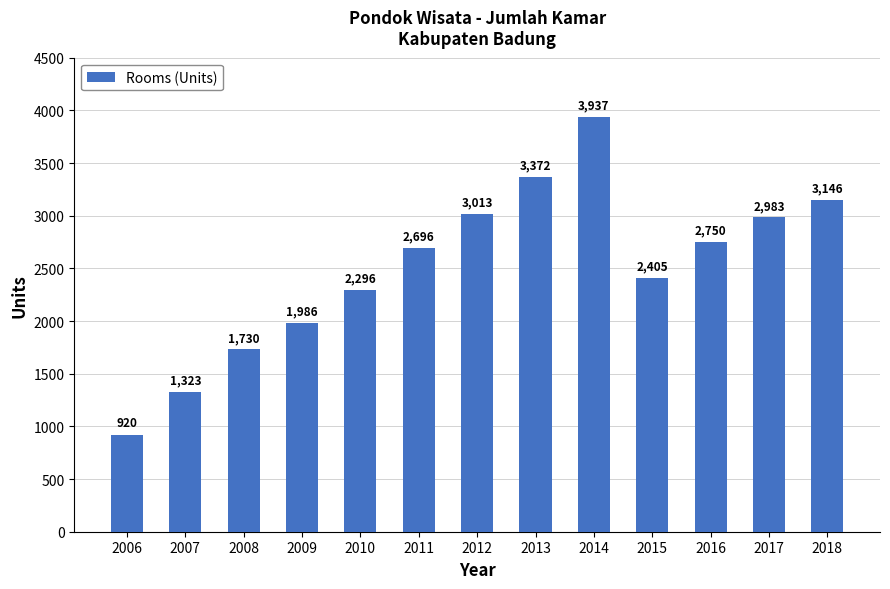

What is the change in value from 2007 to 2016?

+1427